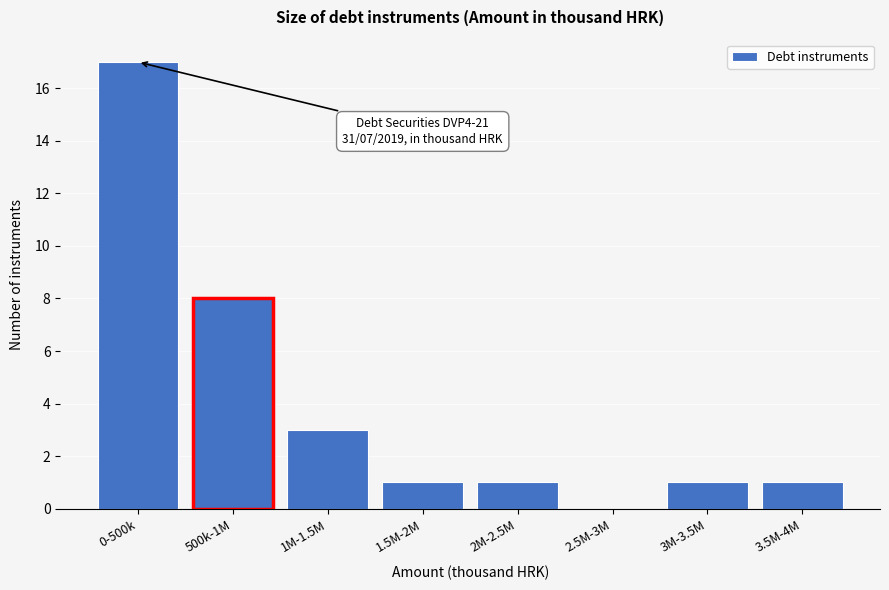

Reading right to left, what are all the values shown in this chart?

3.5M-4M=1	3M-3.5M=1	2.5M-3M=0	2M-2.5M=1	1.5M-2M=1	1M-1.5M=3	500k-1M=8	0-500k=17